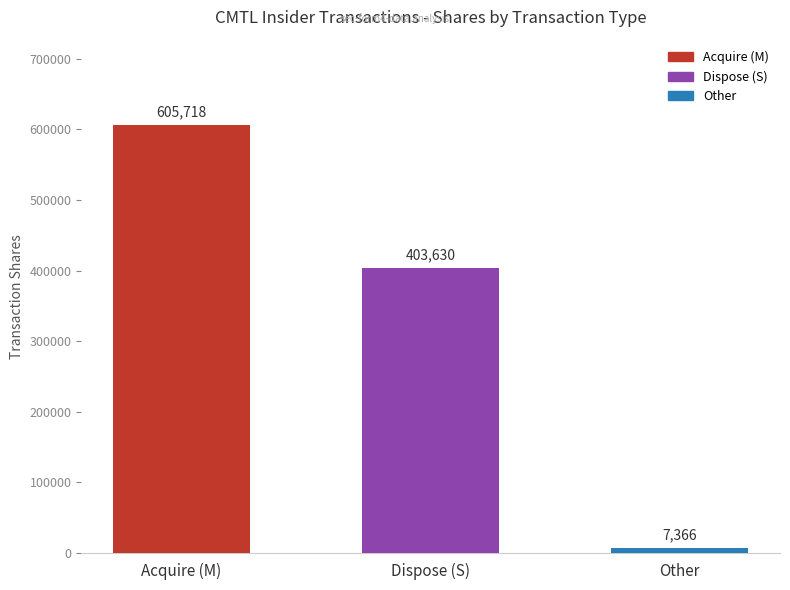

Reading right to left, list all the values displayed in this chart.

Other=7366	Dispose (S)=403630	Acquire (M)=605718